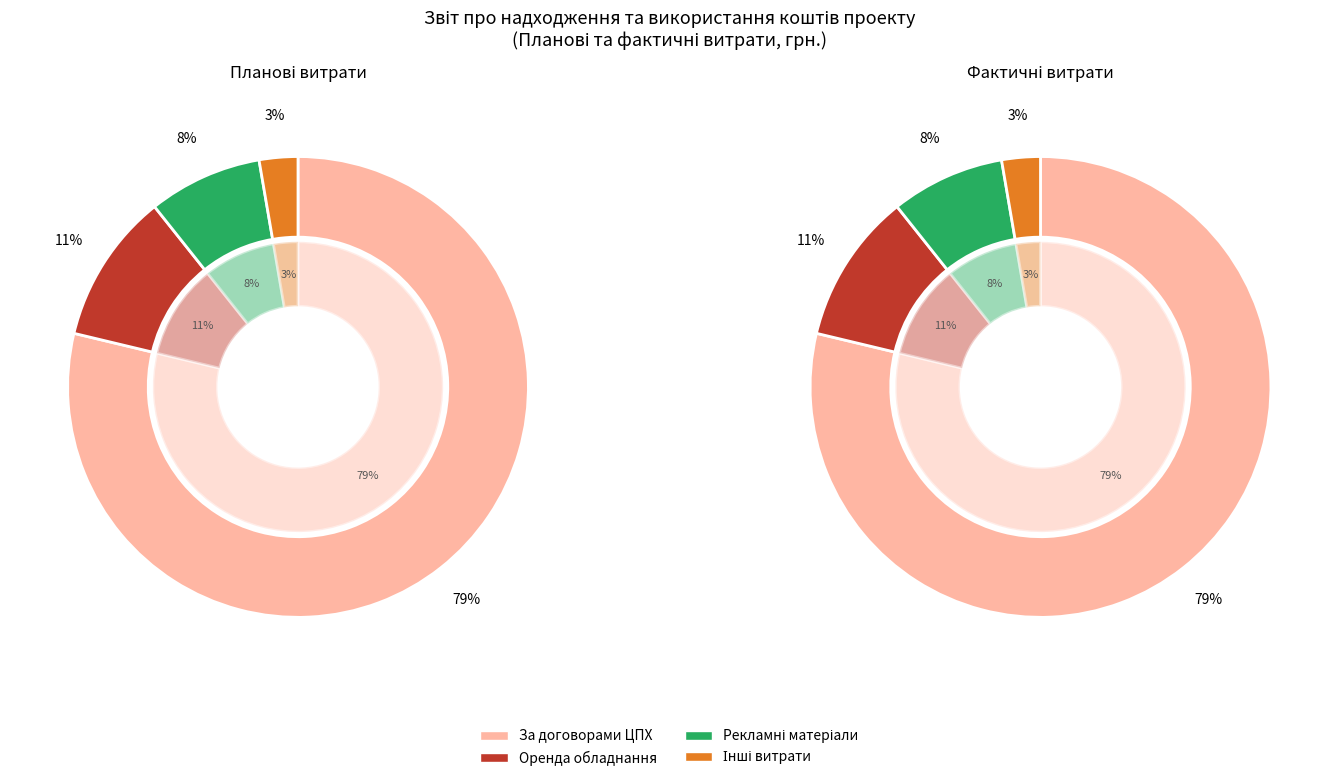

To the nearest percent, what percentage of the pie is Рекламні матеріали?

8%